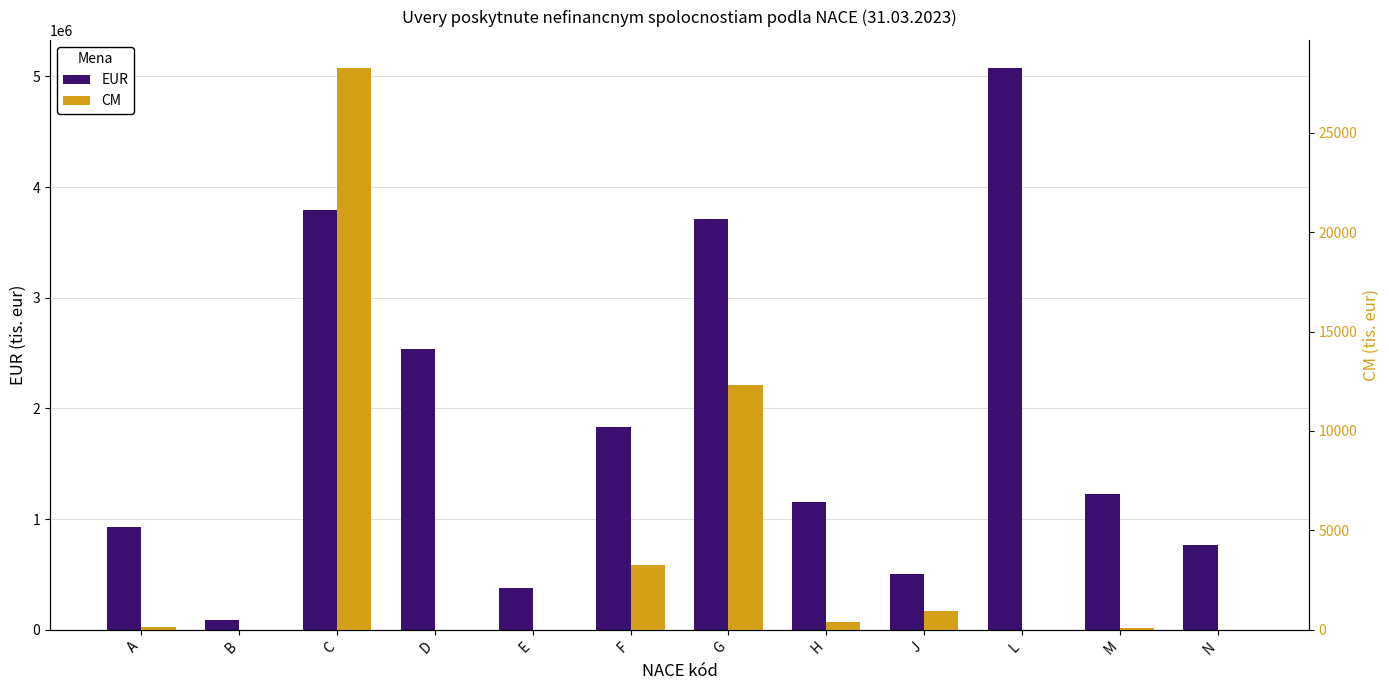

How many positive values does the CM series have?

9